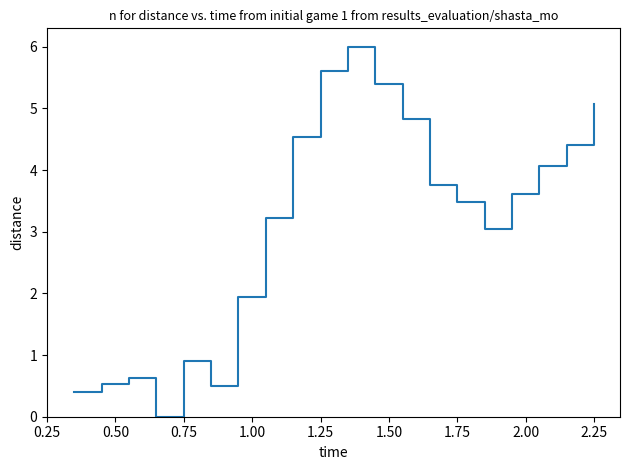

How many positive values are there?

19